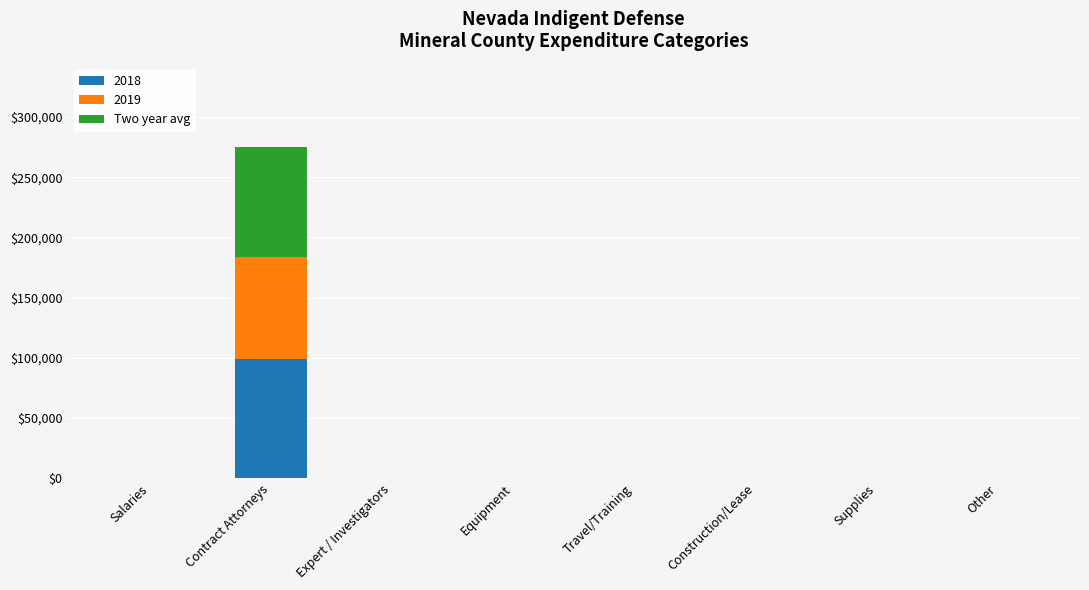

The 2018 series shows 45252 at Contract Attorneys. True or false?

False